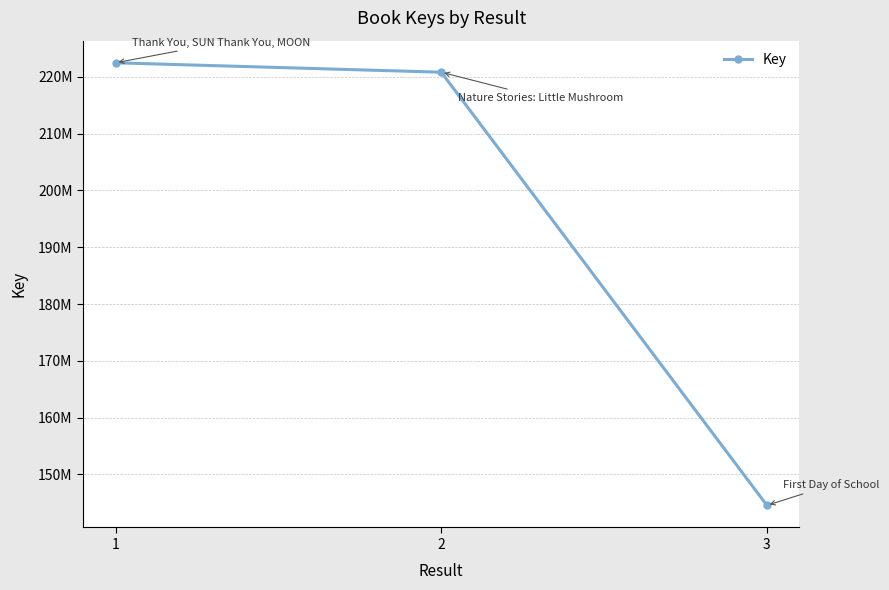

What is the sum of the values at 2 and 1?

443331563